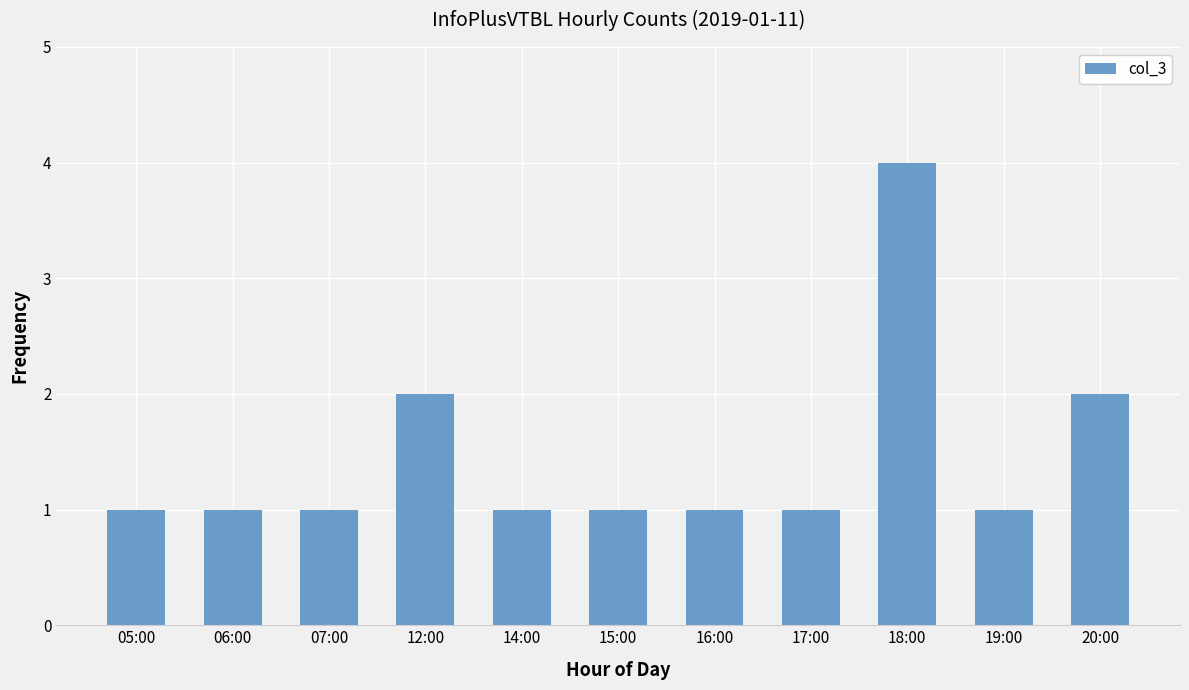

Reading left to right, what are all the values shown in this chart?

05:00=1	06:00=1	07:00=1	12:00=2	14:00=1	15:00=1	16:00=1	17:00=1	18:00=4	19:00=1	20:00=2